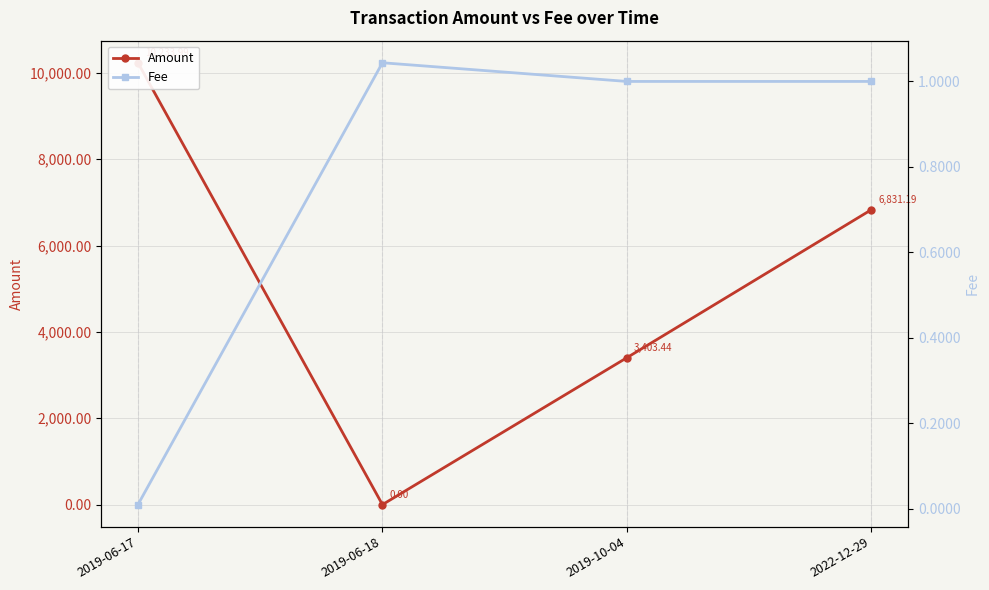

At which category is the sum across all series the highest?

2019-06-17